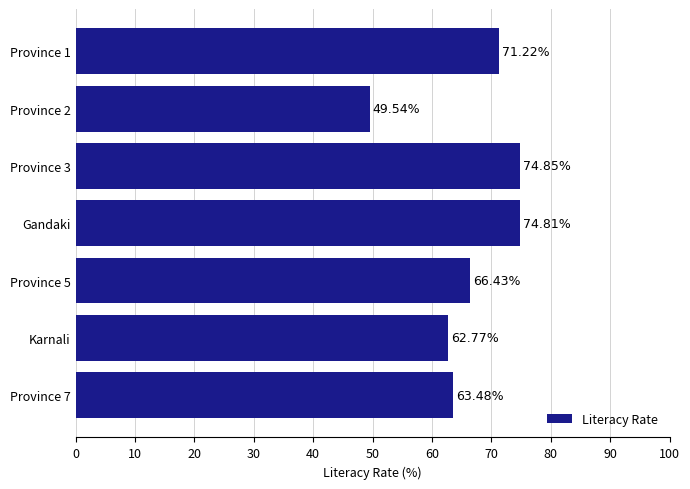

How many data points are less than 66?

3